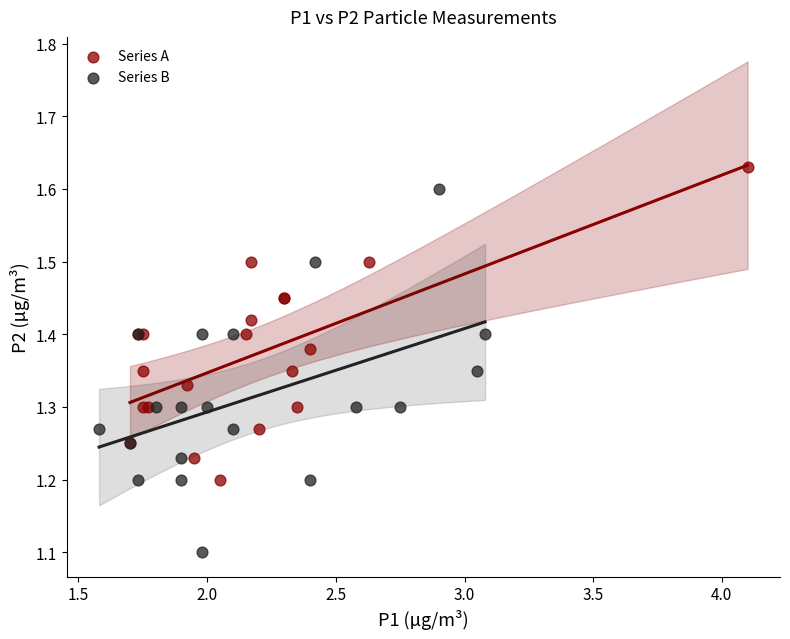

Which series has the widest spread of Y values?

Series B